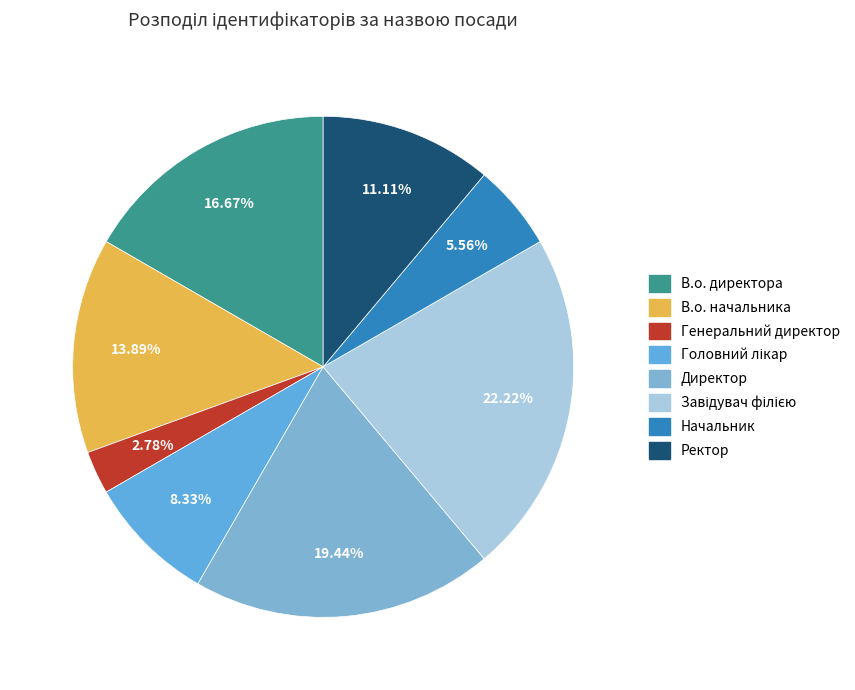

How many slices are in this pie chart?

8